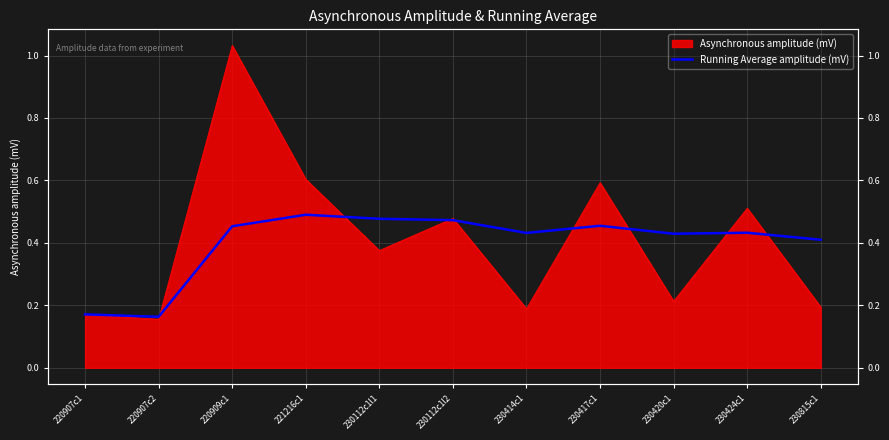

Reading left to right, extract all data points from this chart.

0.2	0.2	0.5	0.5	0.5	0.5	0.4	0.5	0.4	0.4	0.4